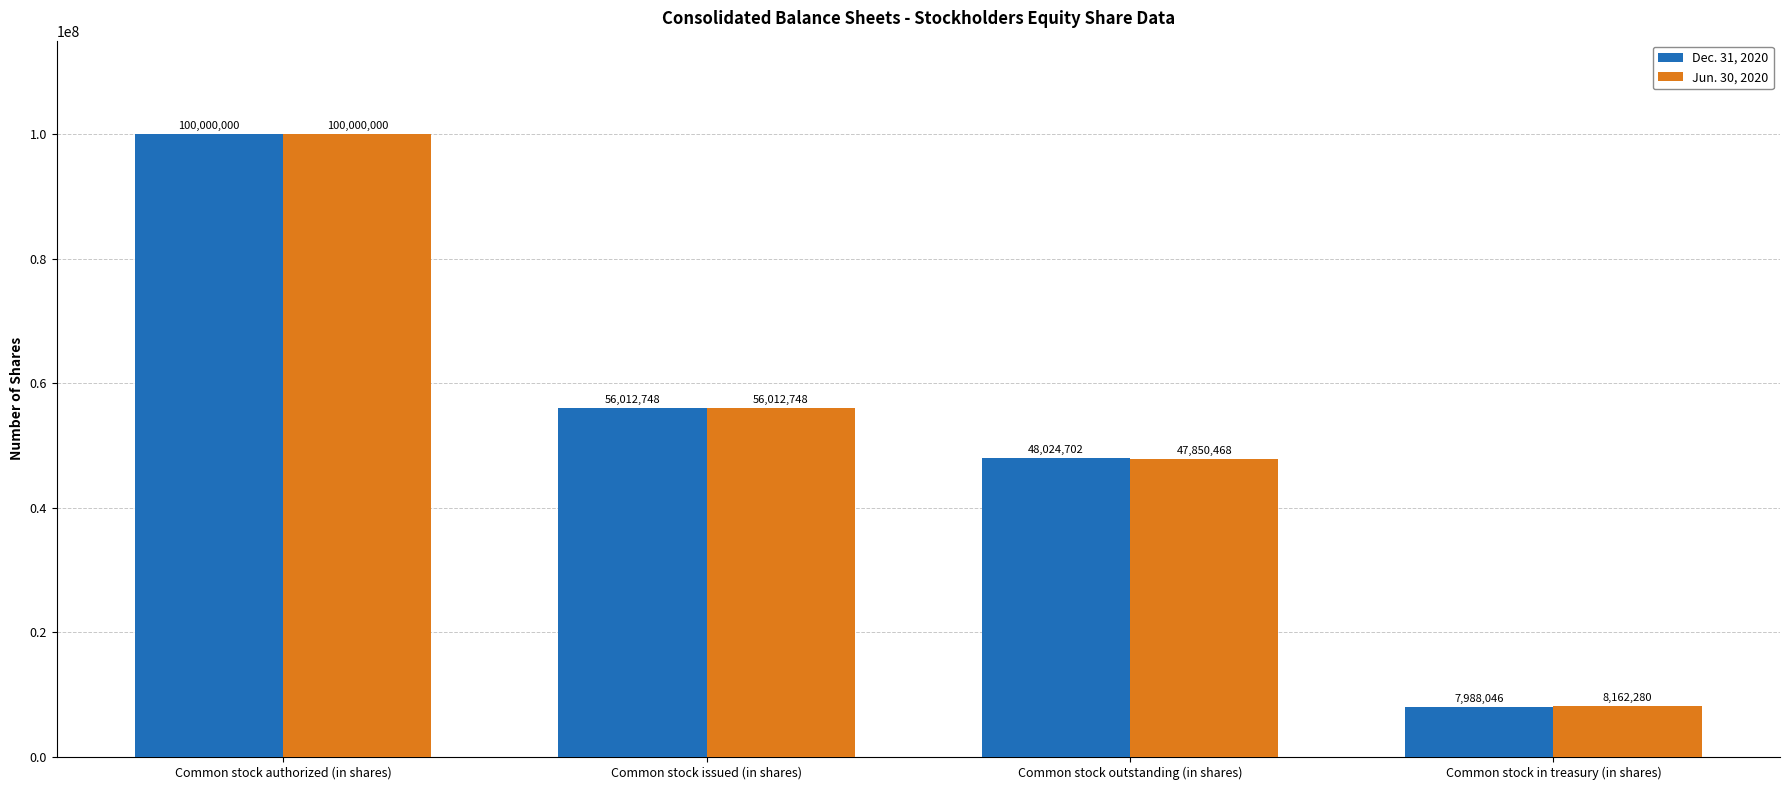

What is the sum of the Dec. 31, 2020 values at Common stock issued (in shares) and Common stock outstanding (in shares)?

104037450